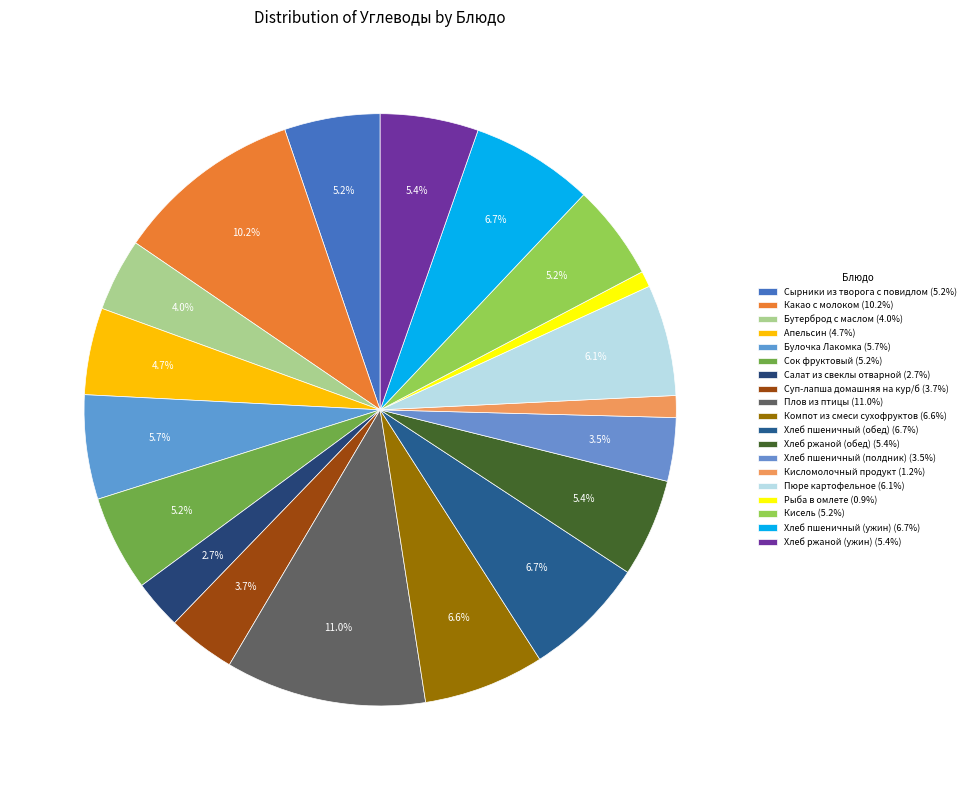

To the nearest percent, what is the average slice percentage?

5%